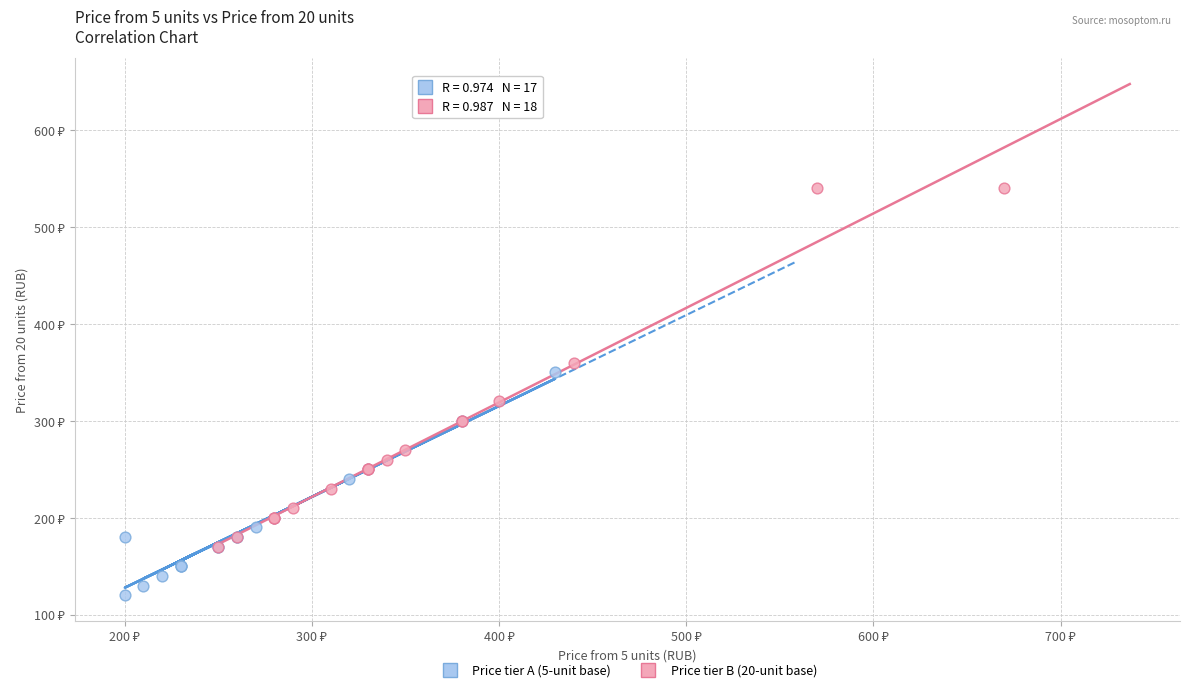

Which series contains the lowest Y value?

Price tier A (5-unit base)